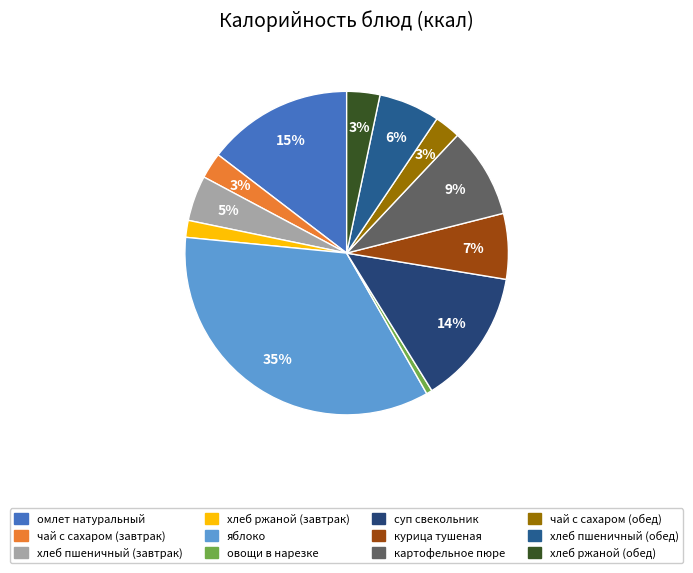

The хлеб ржаной (завтрак) slice represents 2% of the pie. True or false?

True